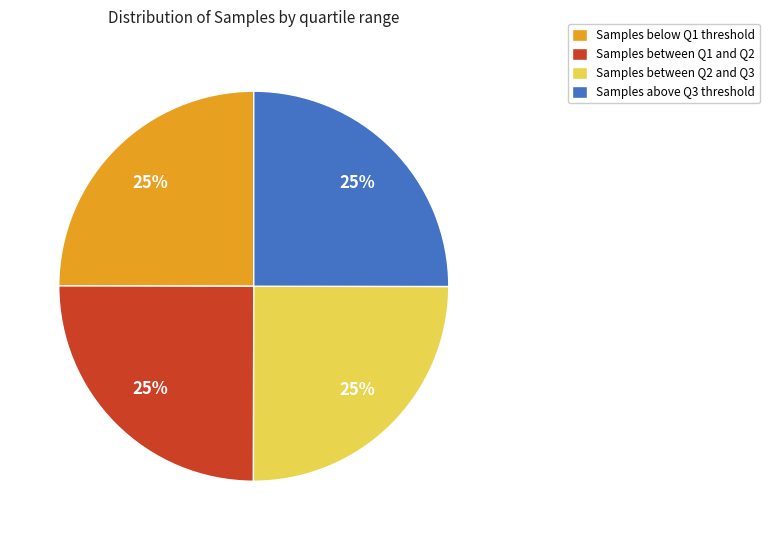

What is the ratio of the value at Samples between Q2 and Q3 to the value at Samples between Q1 and Q2?

1.0